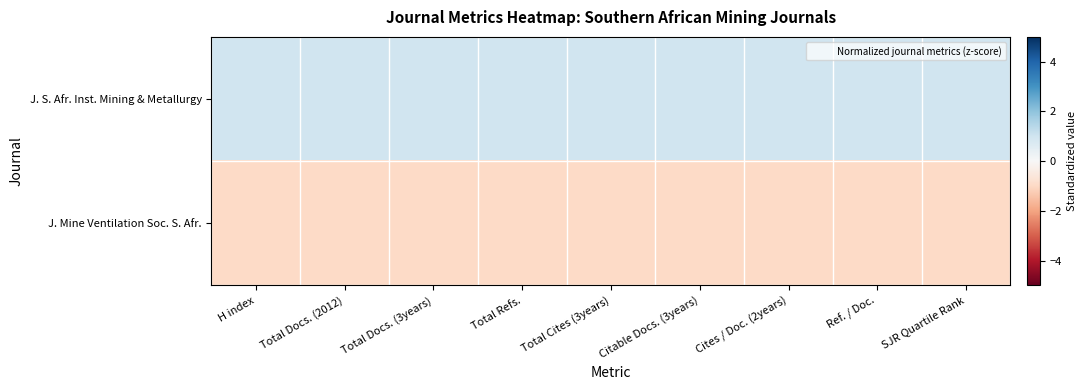

How many categories are shown in the chart?

9